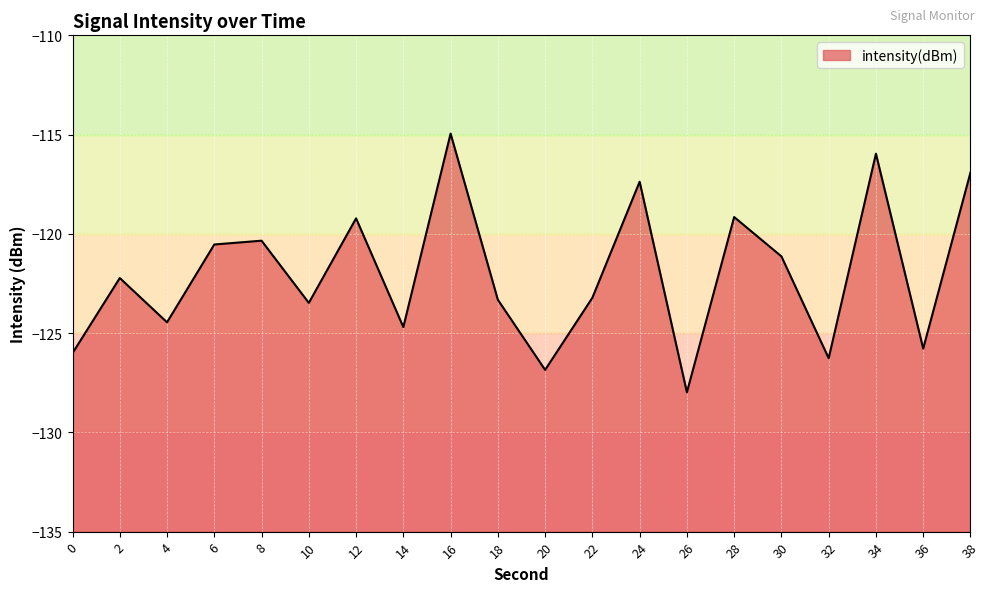

What is the difference between the second highest and minimum values?

12.0